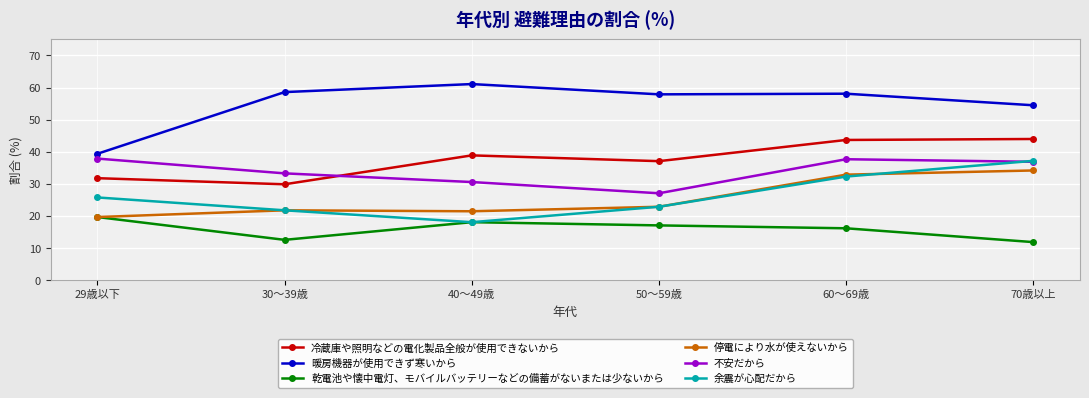

What is the difference between the 不安だから values at 60～69歳 and 40～49歳?

7.1